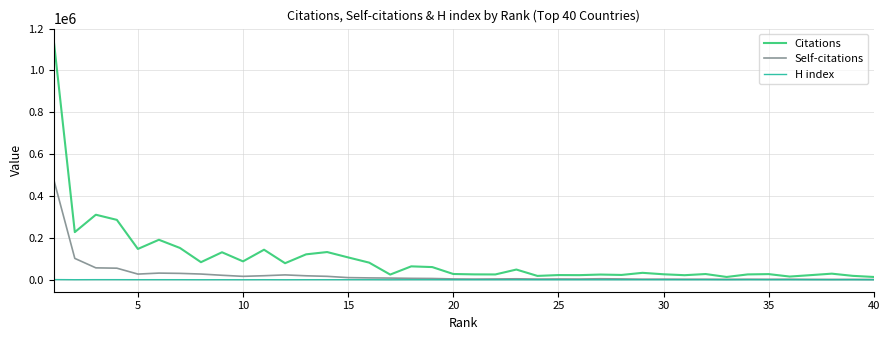

At how many categories does at least one series exceed 825950?

1